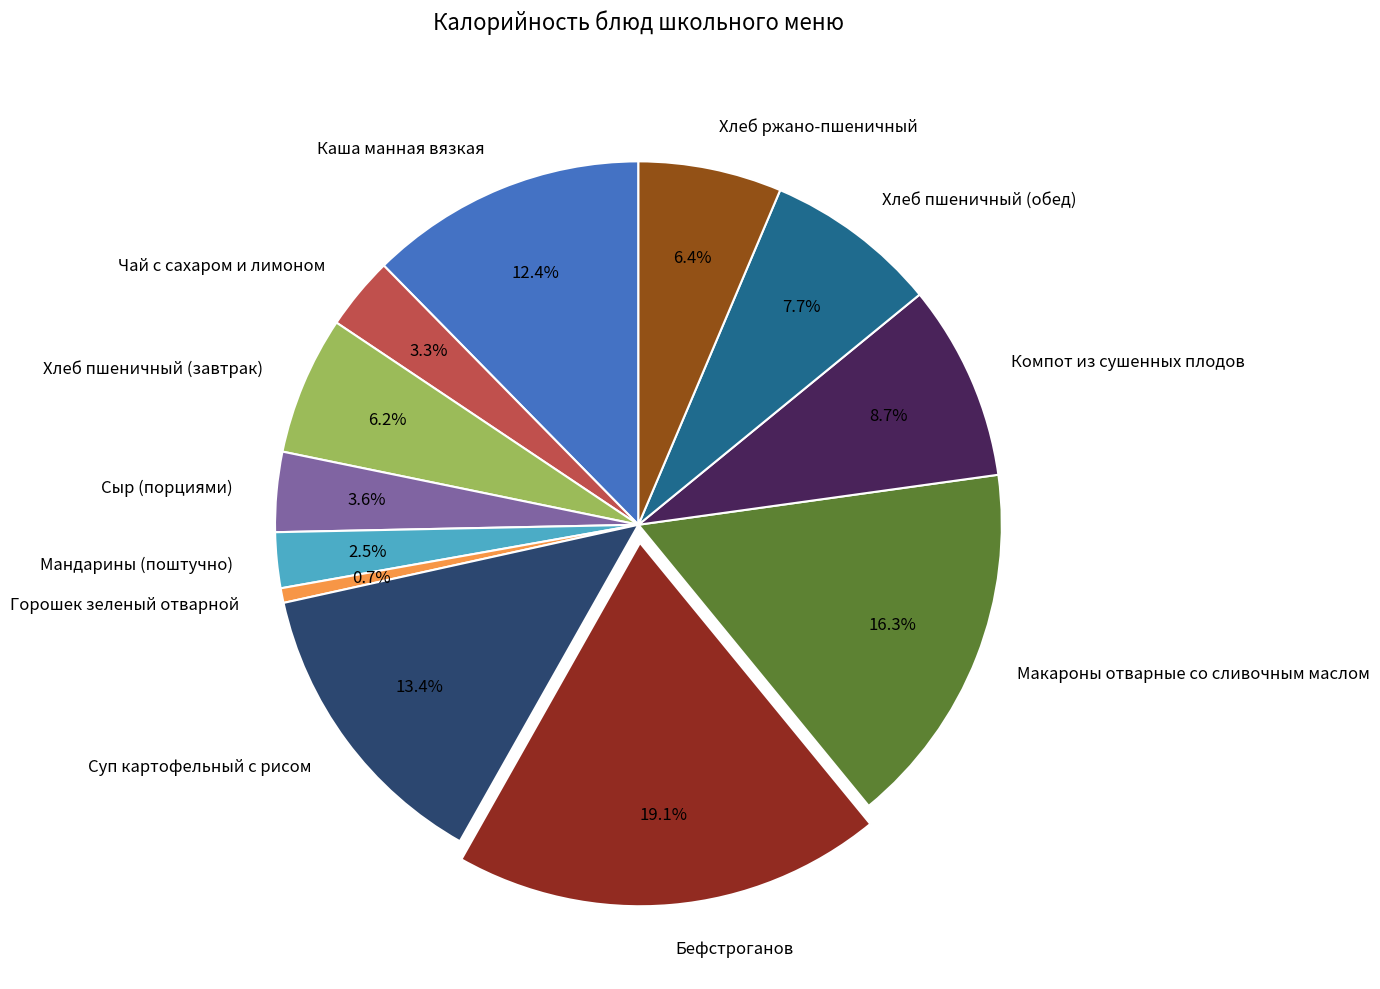

To the nearest percent, what is the combined percentage of Горошек зеленый отварной and Макароны отварные со сливочным маслом?

17%